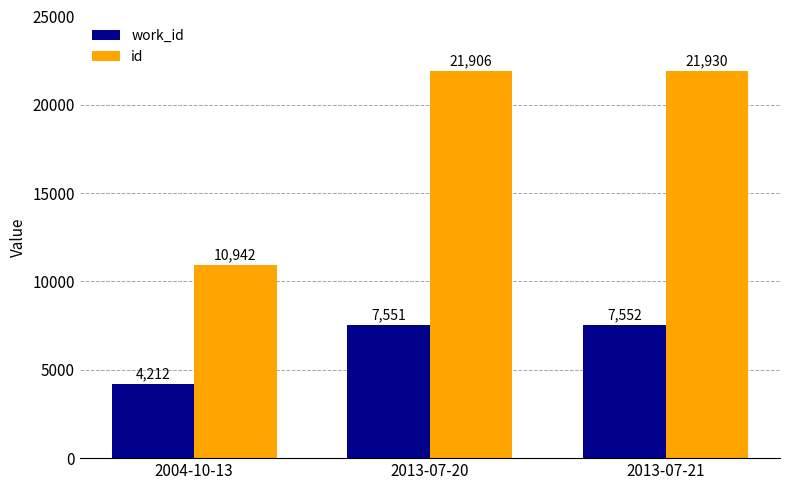

What is the difference between the highest and lowest values at 2004-10-13?

6730